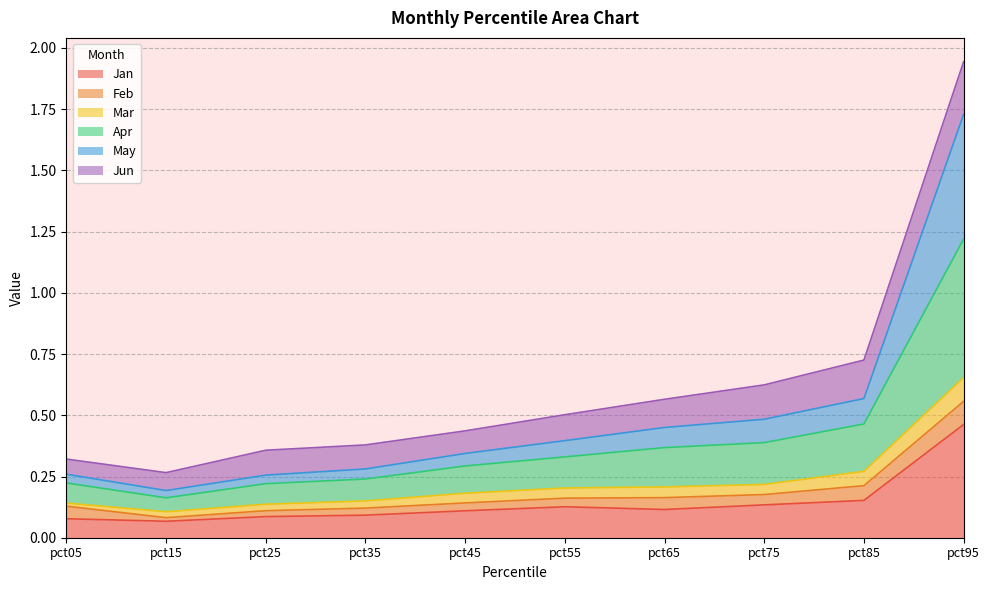

What is the value of the Jan point at the 9th from the left?

0.2